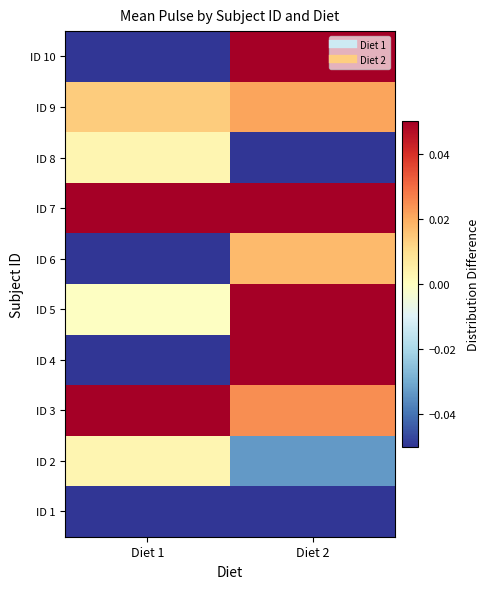

How many data points does each series have?

2